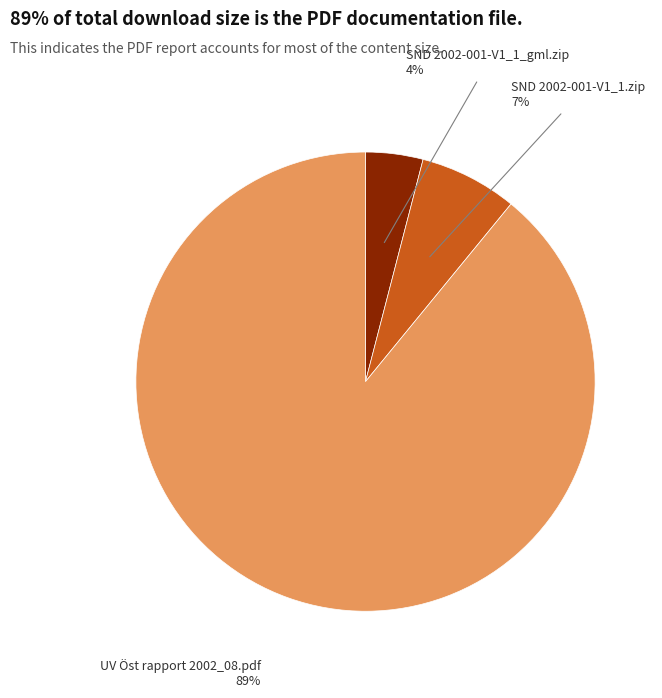

Is it true that SND 2002-001-V1_1.zip is 1% of the pie?

False